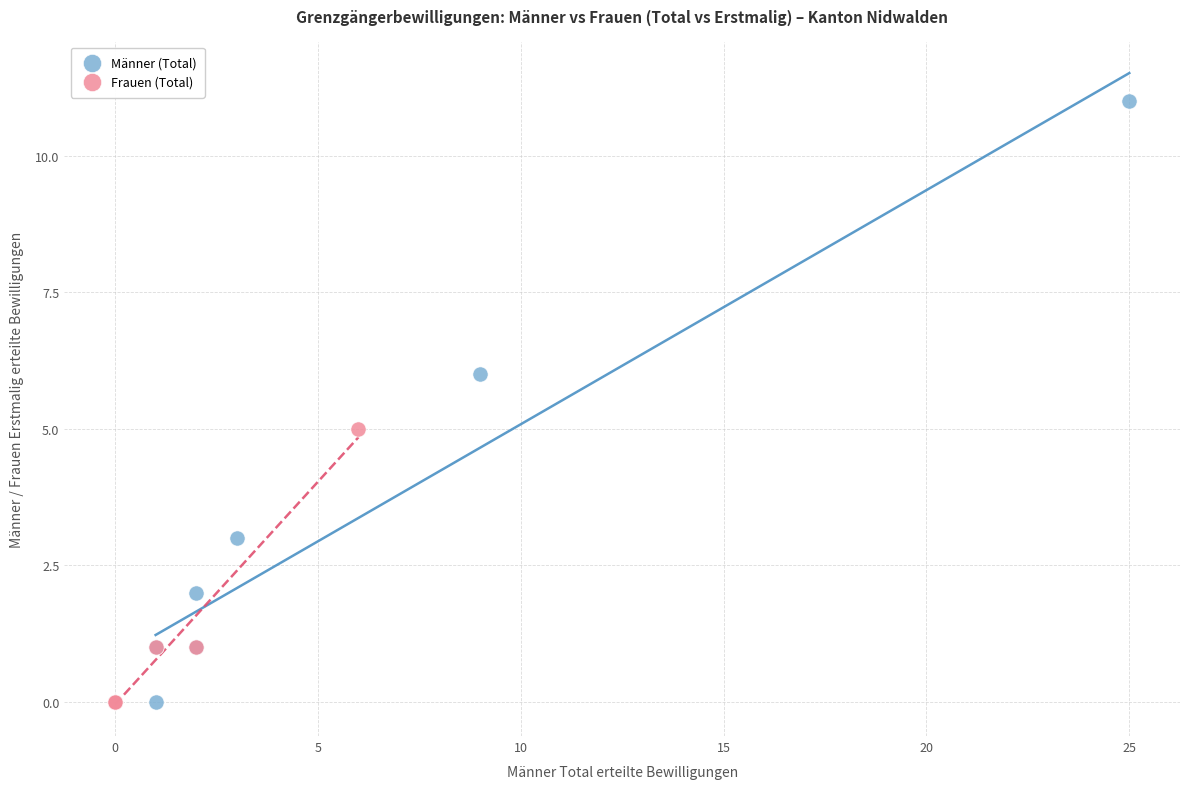

What are all the series names shown in the legend?

Männer (Total), Frauen (Total)